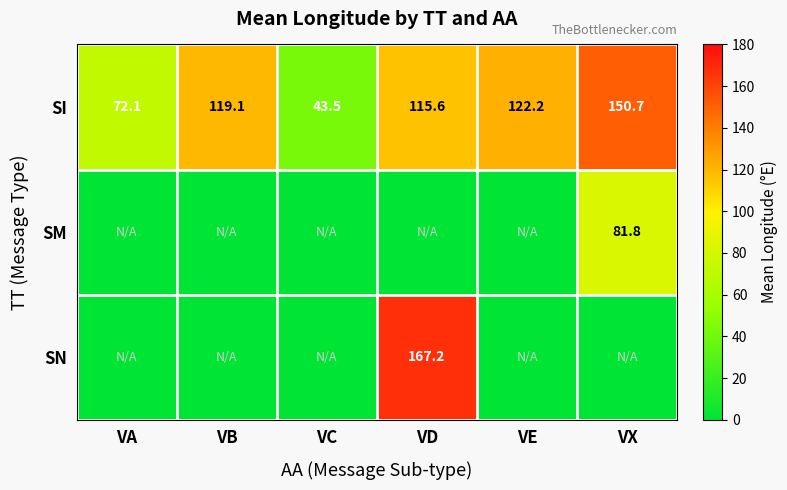

What is the difference between the second highest and second lowest values in the SI series?

50.1